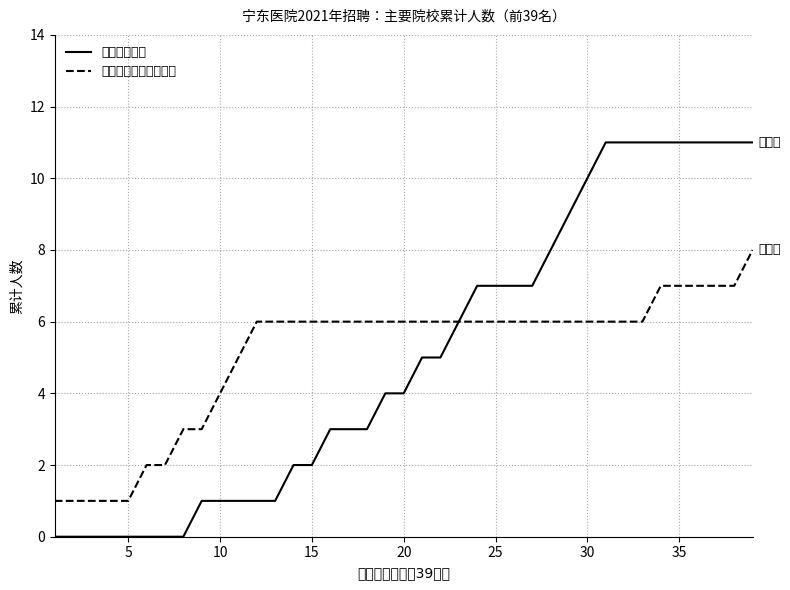

How many series are shown in this chart?

2